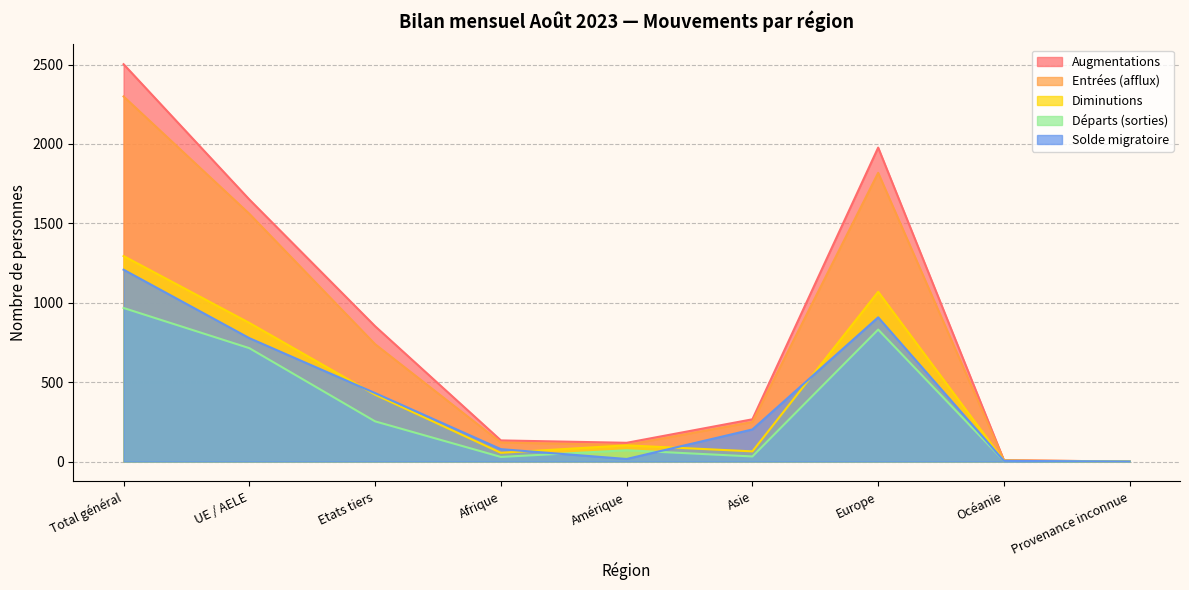

Where is the first local minimum for Solde migratoire?

Amérique